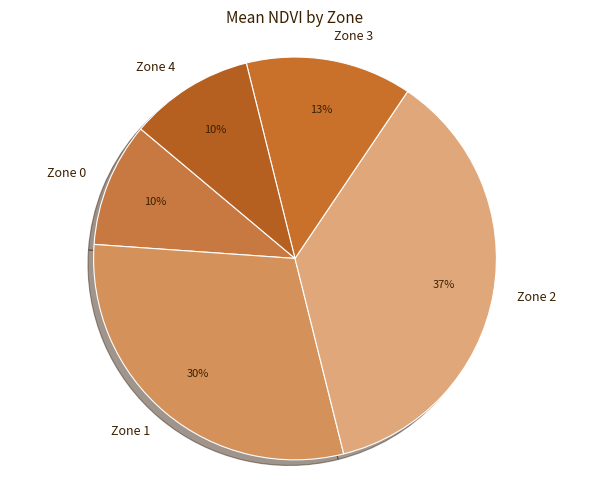

The Zone 2 slice represents 47% of the pie. True or false?

False